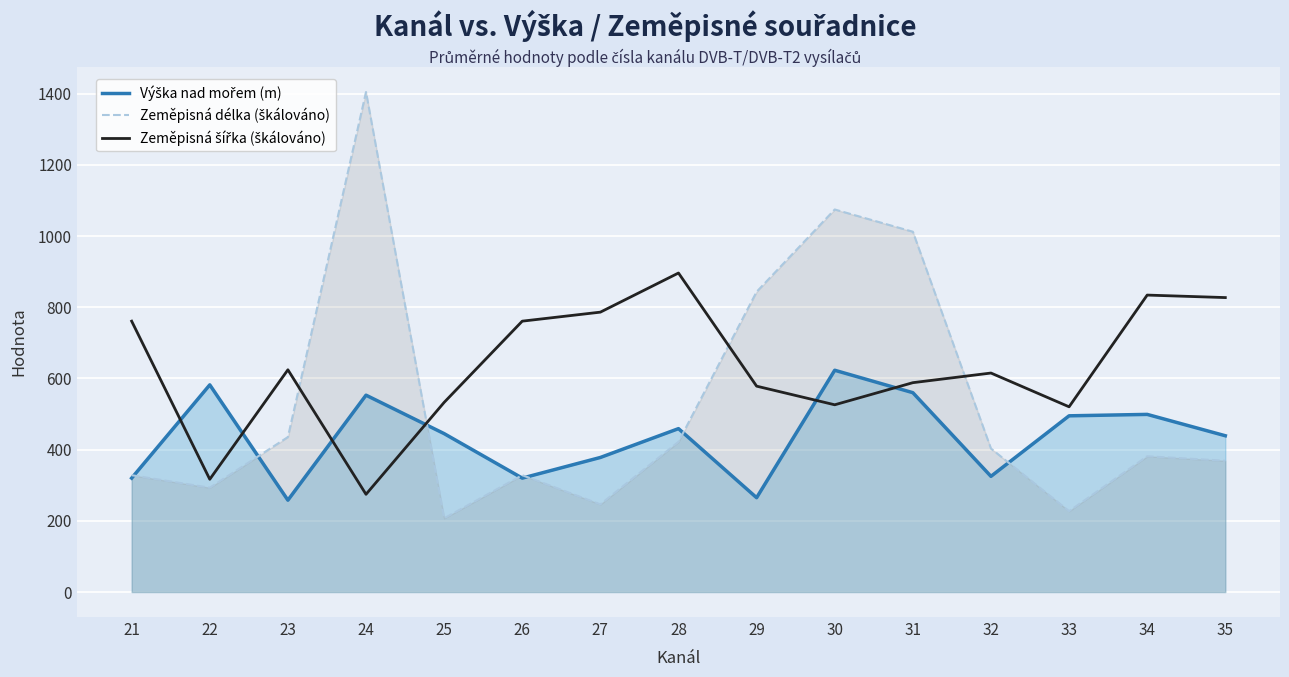

What is the difference between the second highest and minimum values in the Zeměpisná šířka (škálováno) series?

559.7